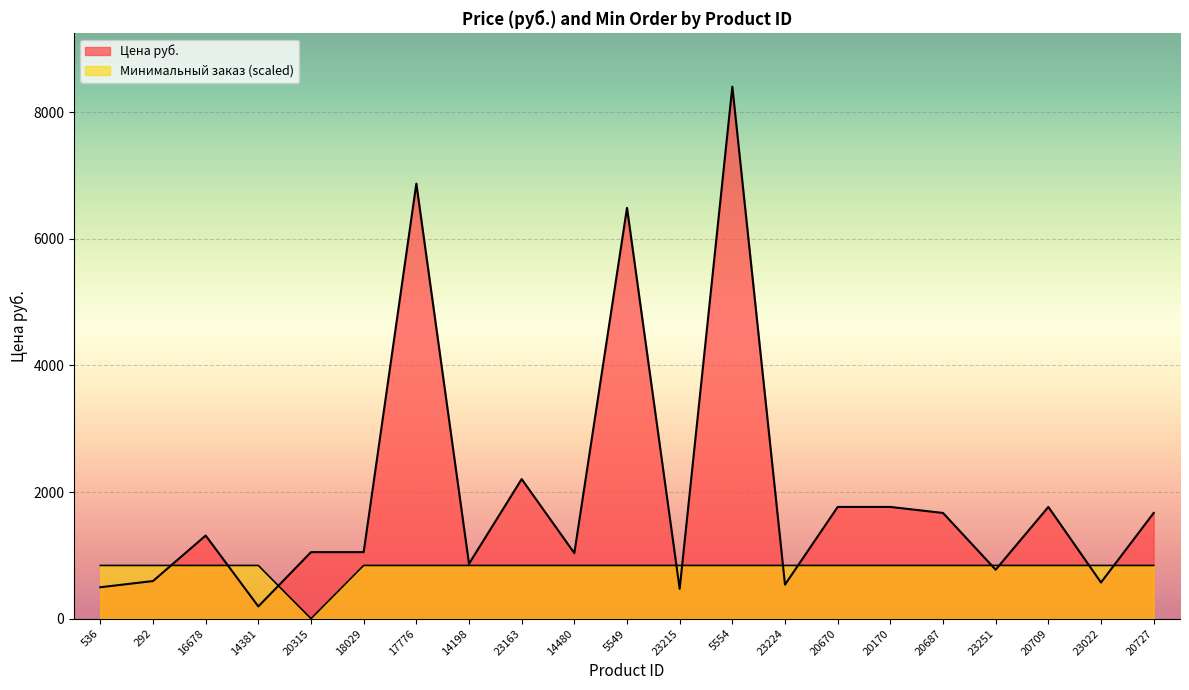

True or false: Минимальный заказ has a value of 375.6 at 20315.

False